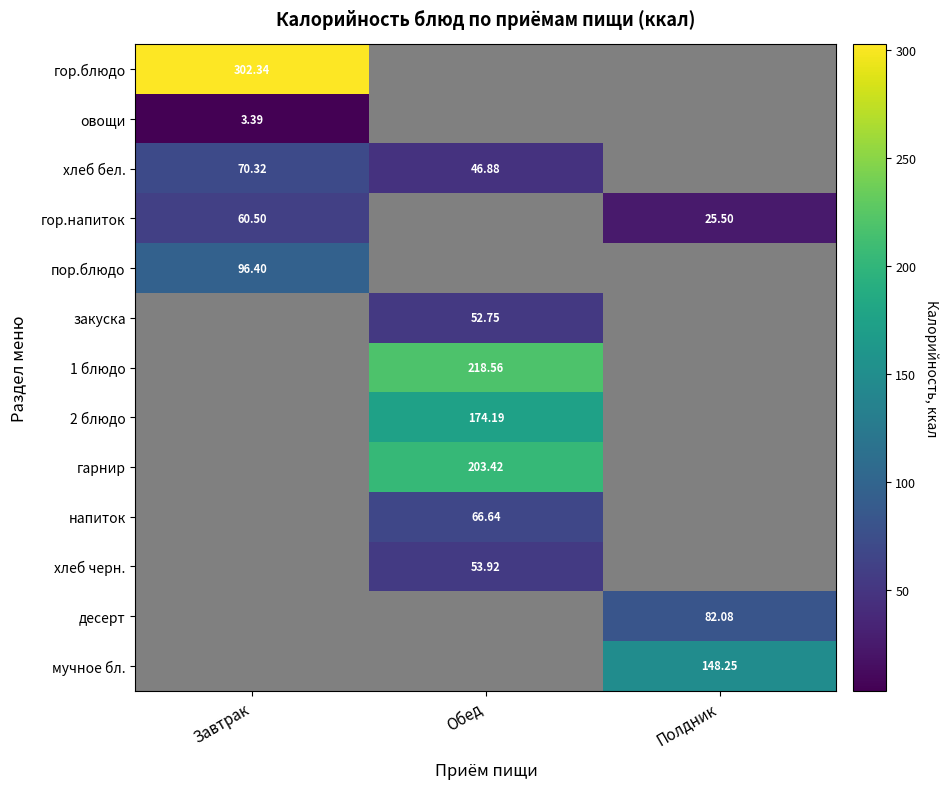

What is the greatest value displayed?

302.3